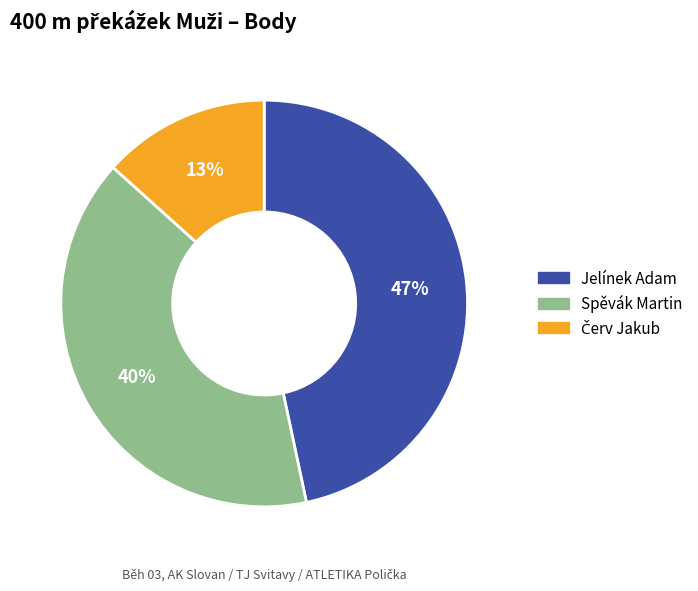

Does Spěvák Martin account for over 50% of the chart?

No